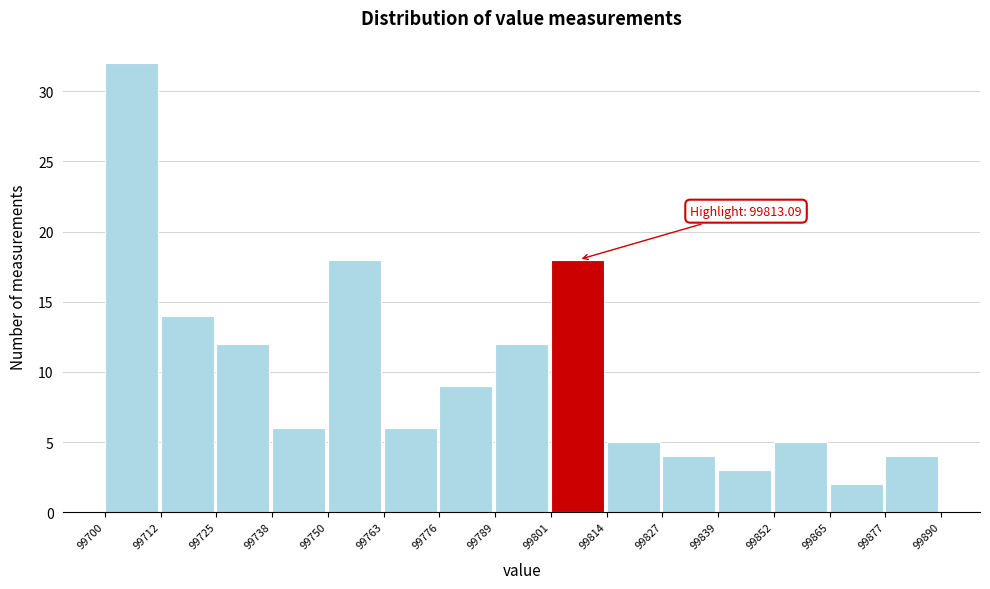

Which range on the x-axis has the tallest bar?

99700 to 99712